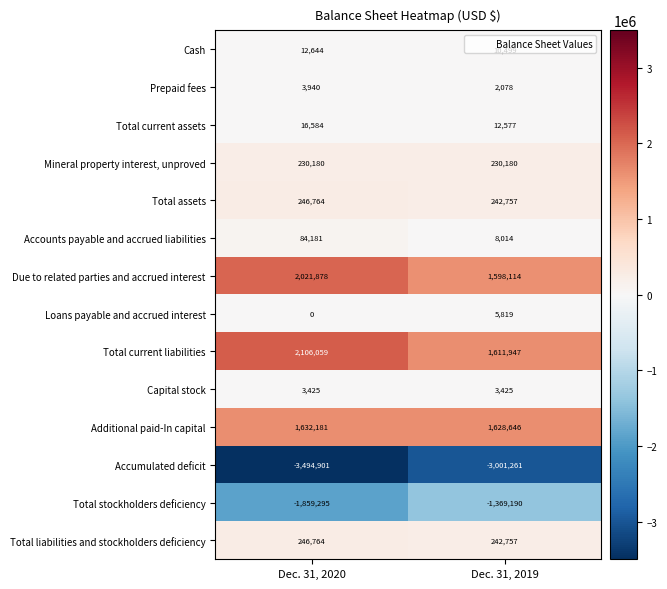

Between Dec. 31, 2020 and Dec. 31, 2019, which series saw the biggest shift?

Total current liabilities